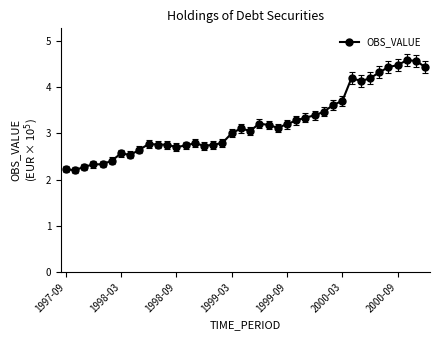

How many data points does each series have?

40